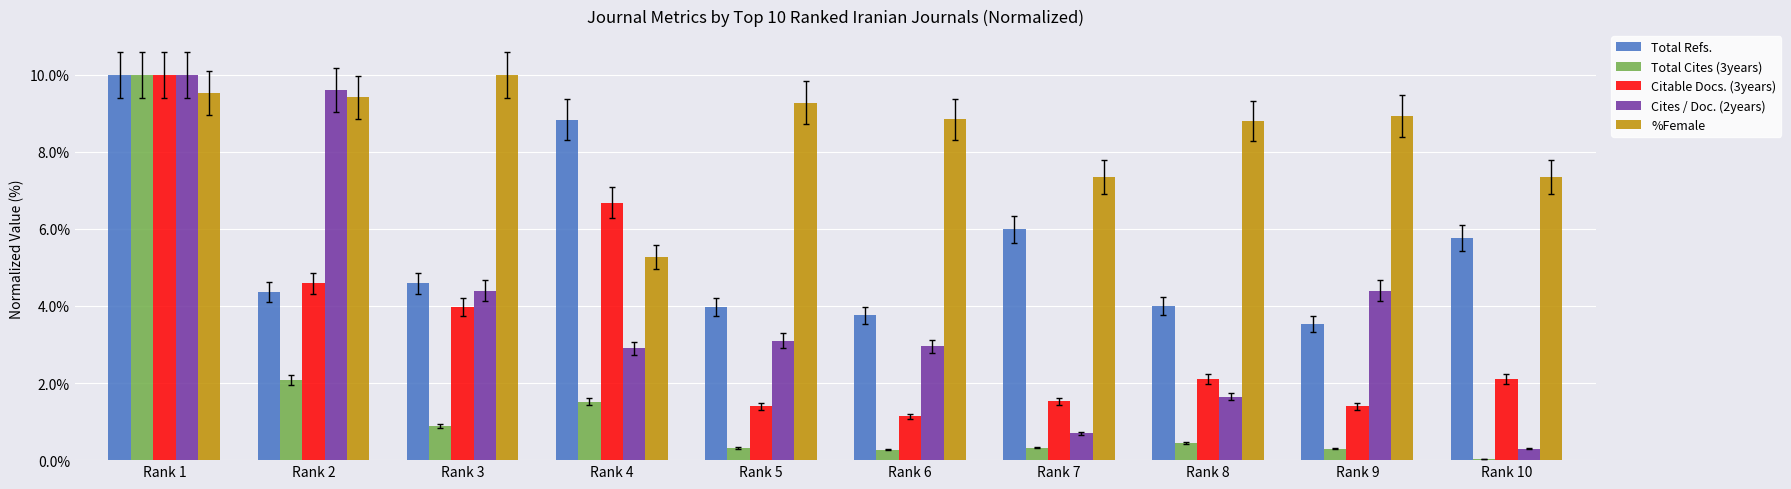

What is the sum of the Cites / Doc. (2years) values at Rank 2 and Rank 9?

14.0